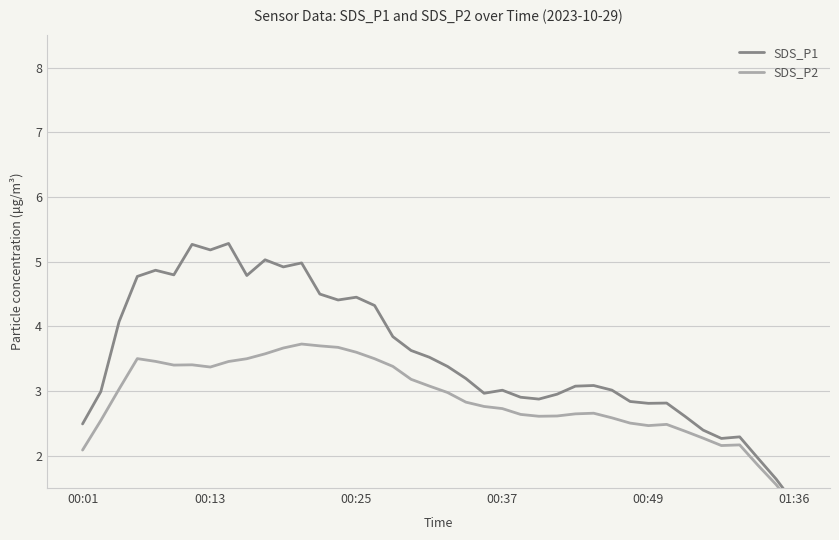

How many data points in SDS_P2 are above 2?

37